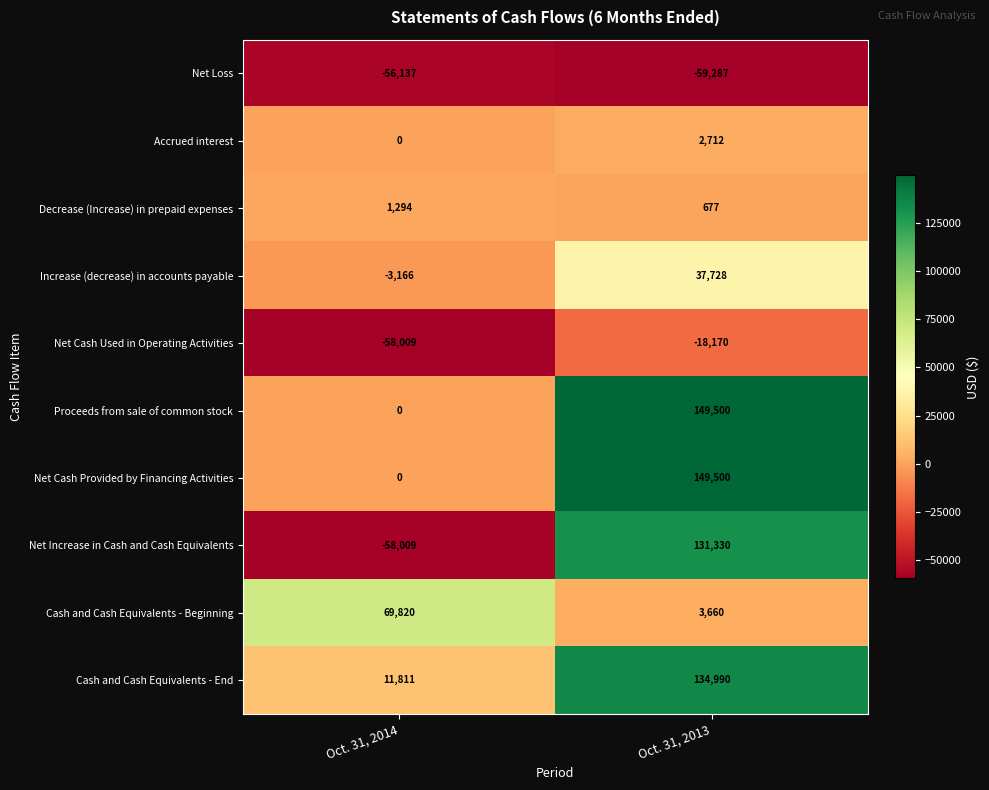

Where is Net Increase in Cash and Cash Equivalents nearest to the value 36660?

Oct. 31, 2014